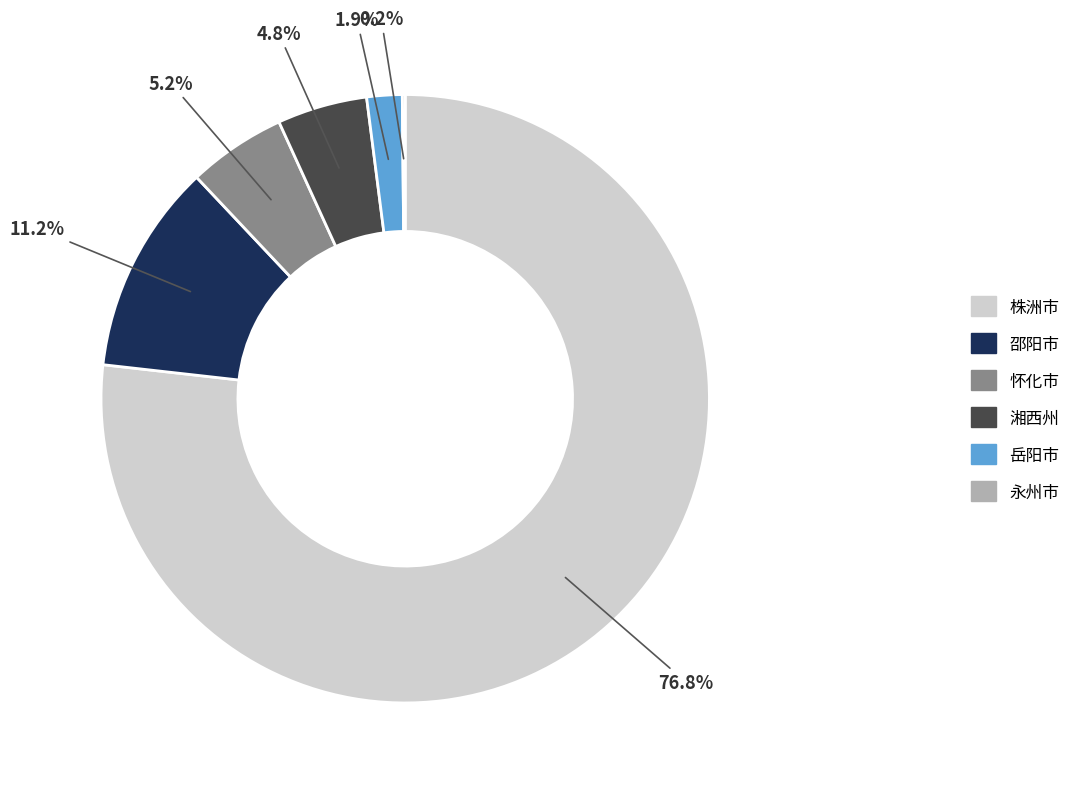

What is the largest slice in the pie chart?

株洲市